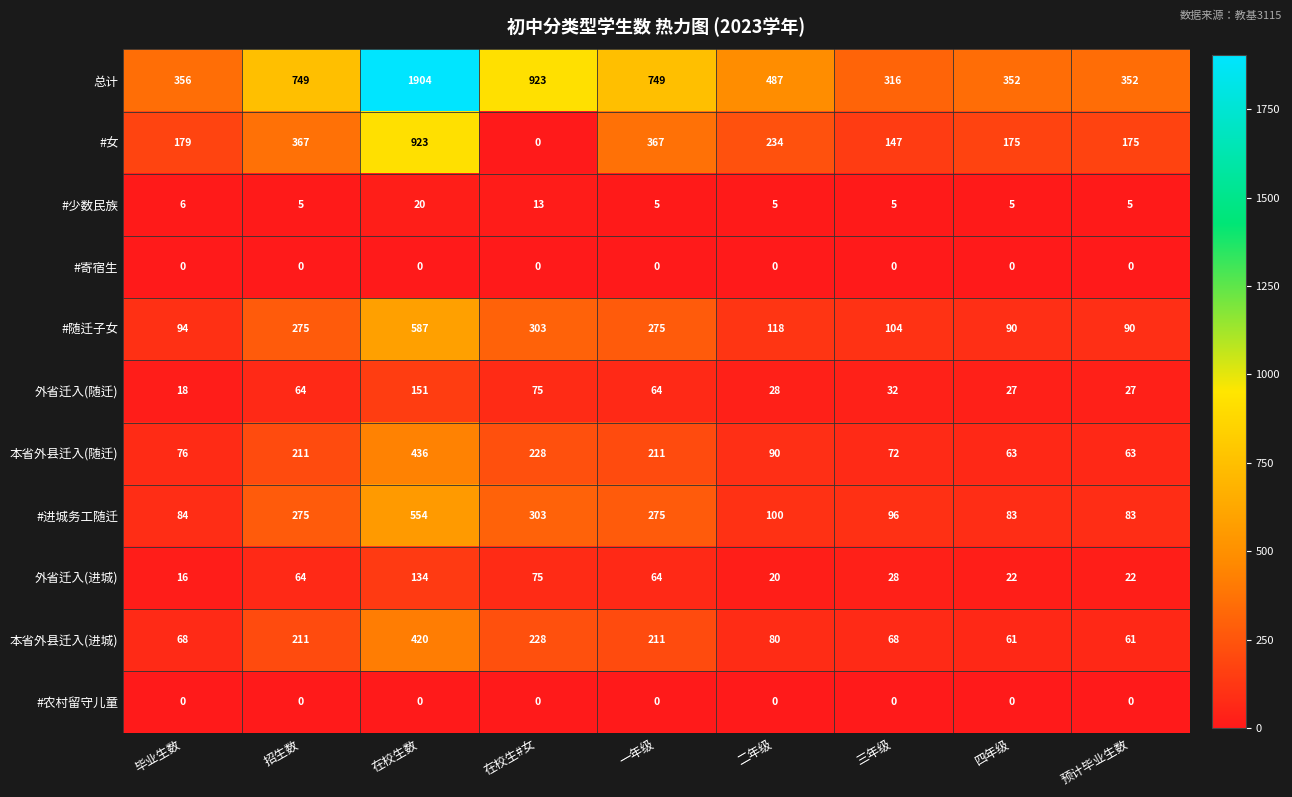

The value of #进城务工随迁 at 招生数 is 81. True or false?

False